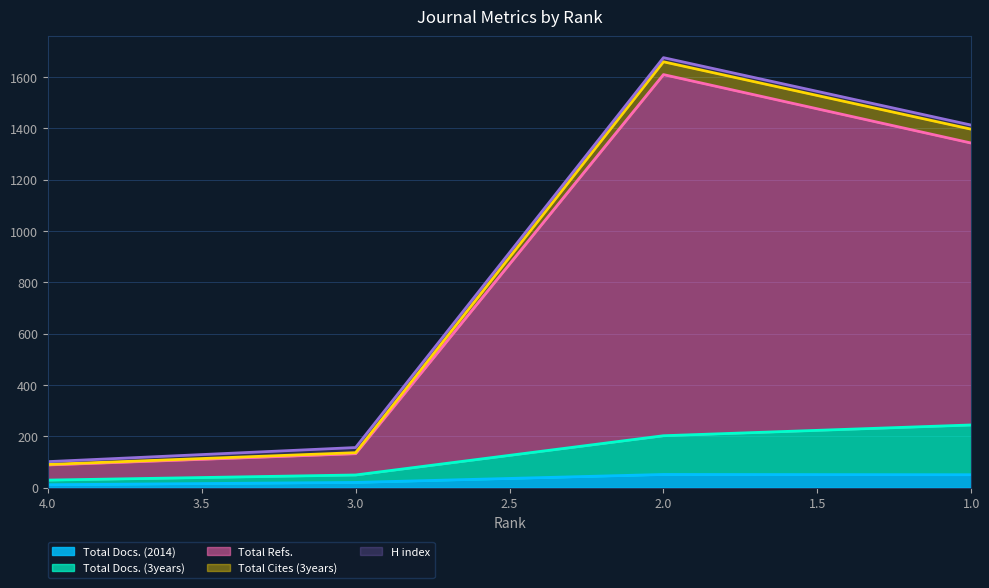

True or false: Total Docs. (3years) has a value of 244 at 1.

True